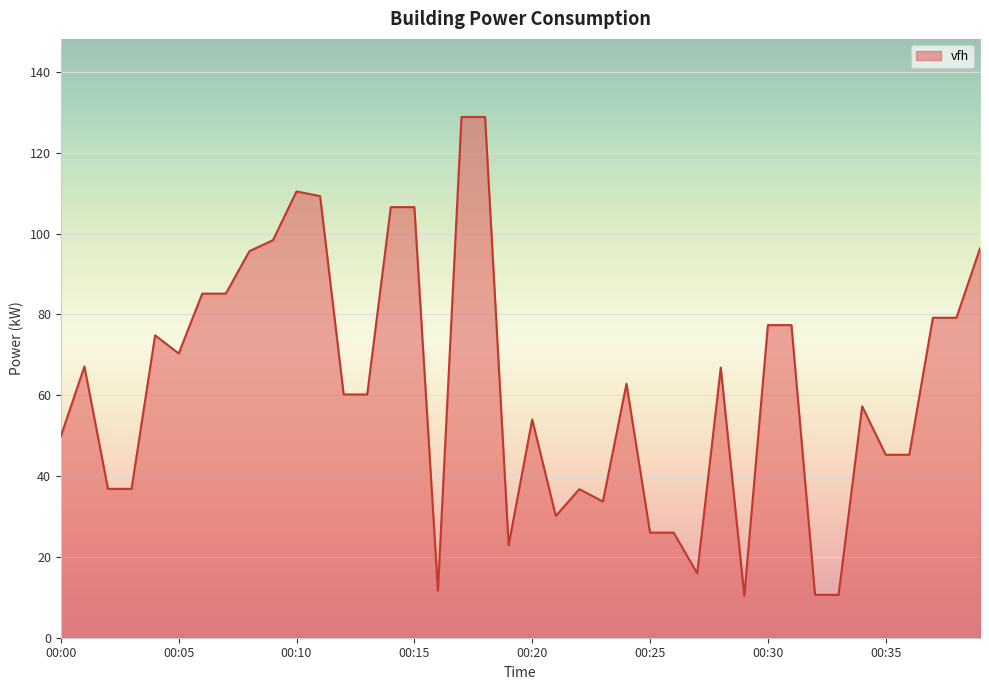

What is the maximum value shown in the chart?

128.9